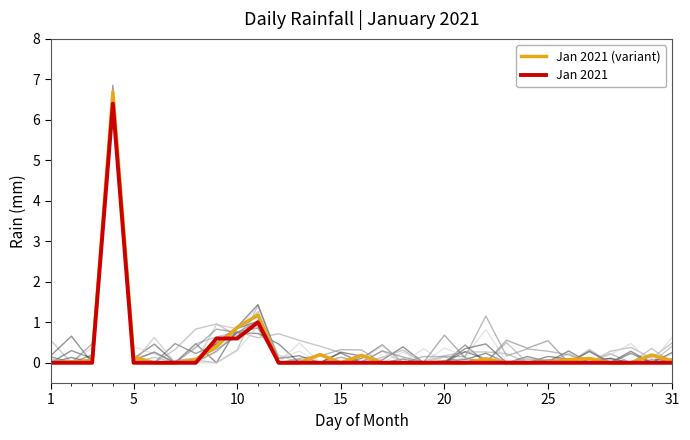

What is the difference between the maximum and second lowest values in the Jan 2021 series?

6.4